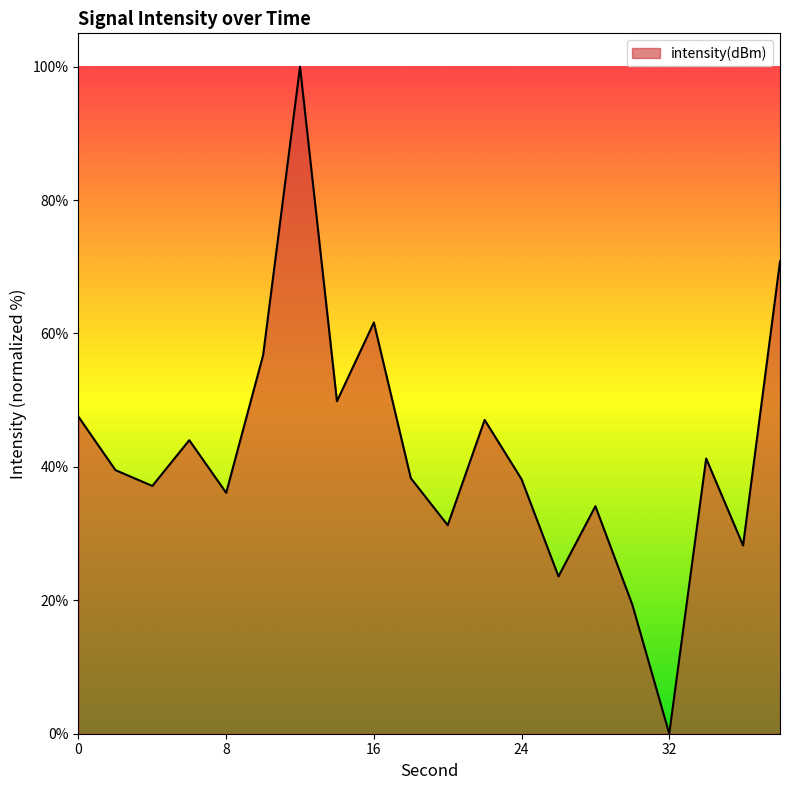

What is the difference between the maximum and minimum values?

100.0